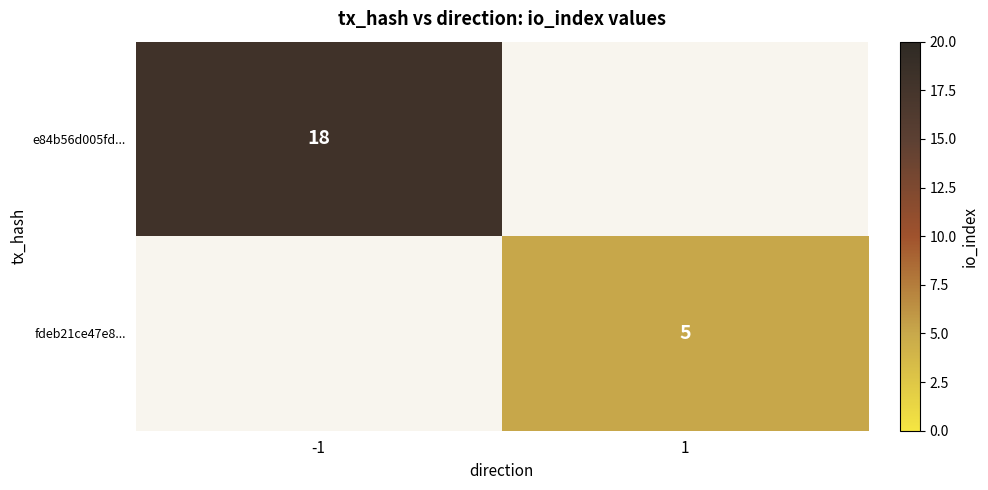

The value of e84b56d005fd... at -1 is 5. True or false?

False